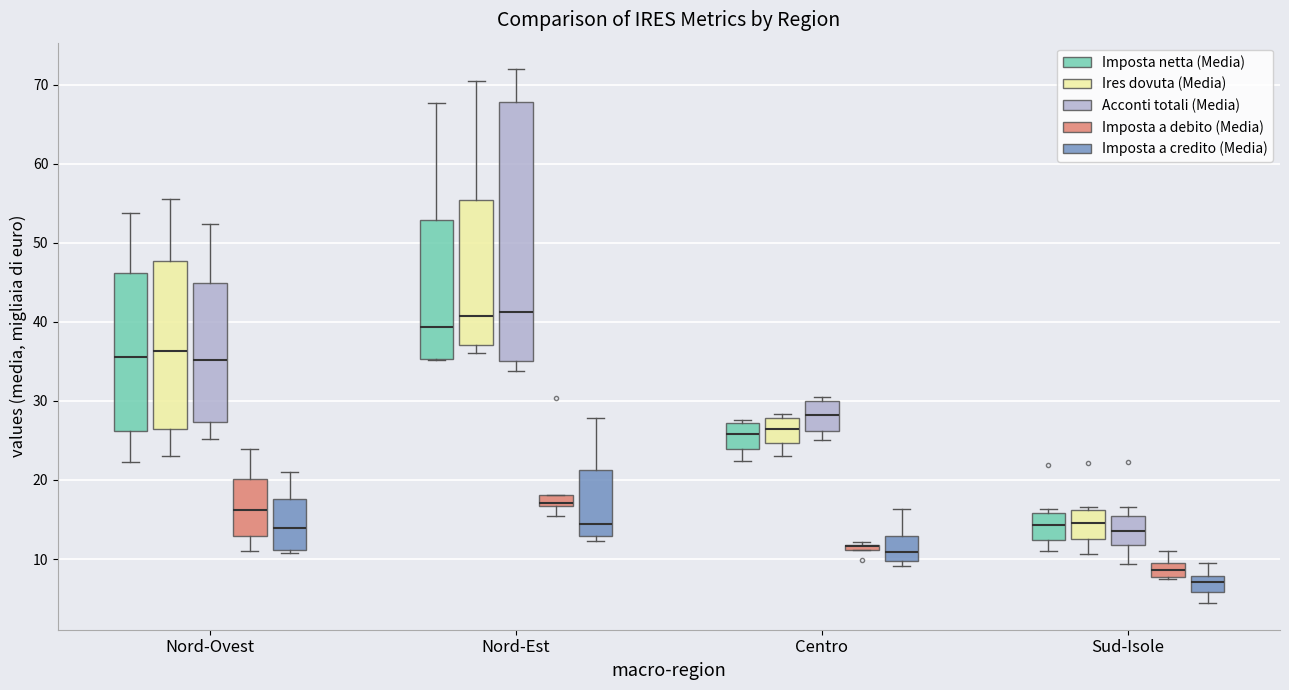

Where is the lower edge of the box for Nord-Est (Imposta a credito (Media)) on the y-axis? The values are not printed on the chart, so give them approximately, as read against the axis.

13